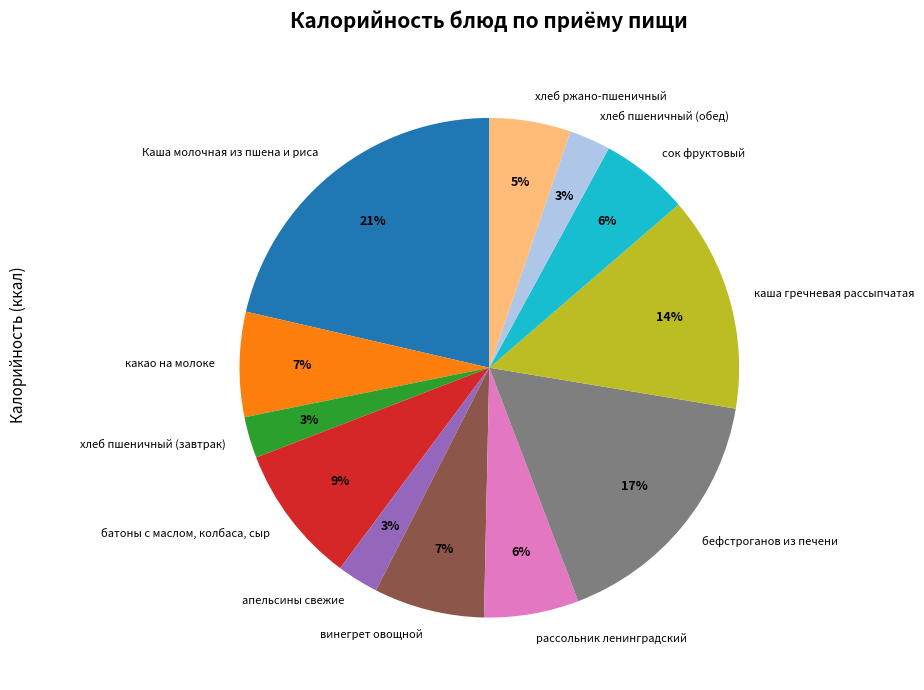

Which has a higher value, сок фруктовый or хлеб пшеничный (обед)?

сок фруктовый